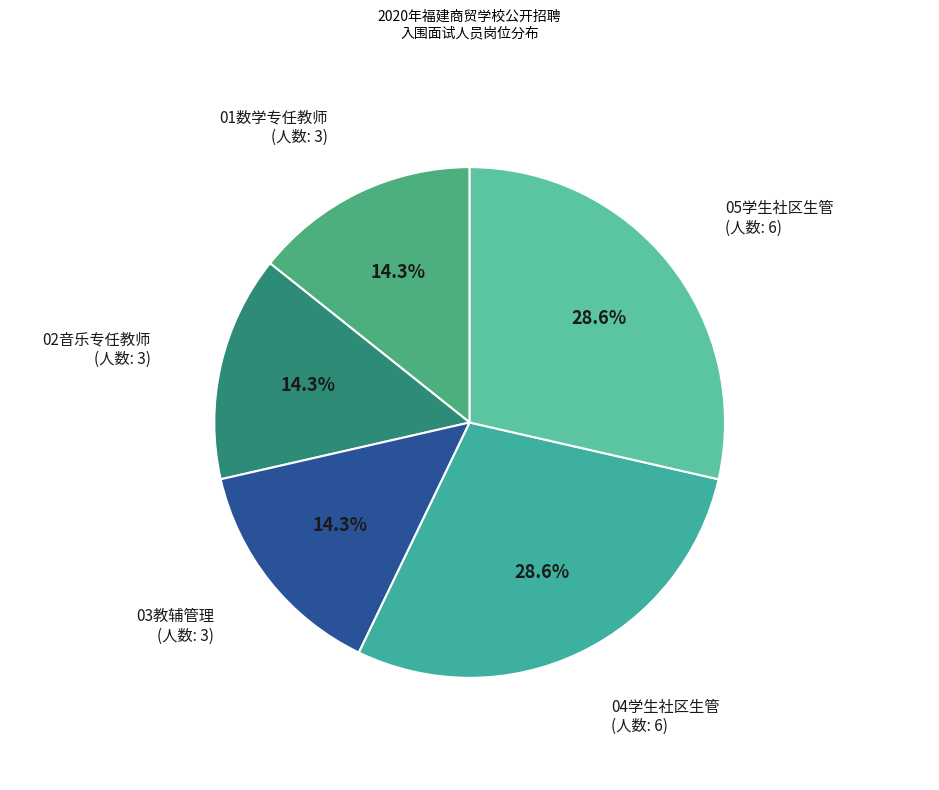

What percentage do 01数学专任教师 and 04学生社区生管 together represent?

42.9%